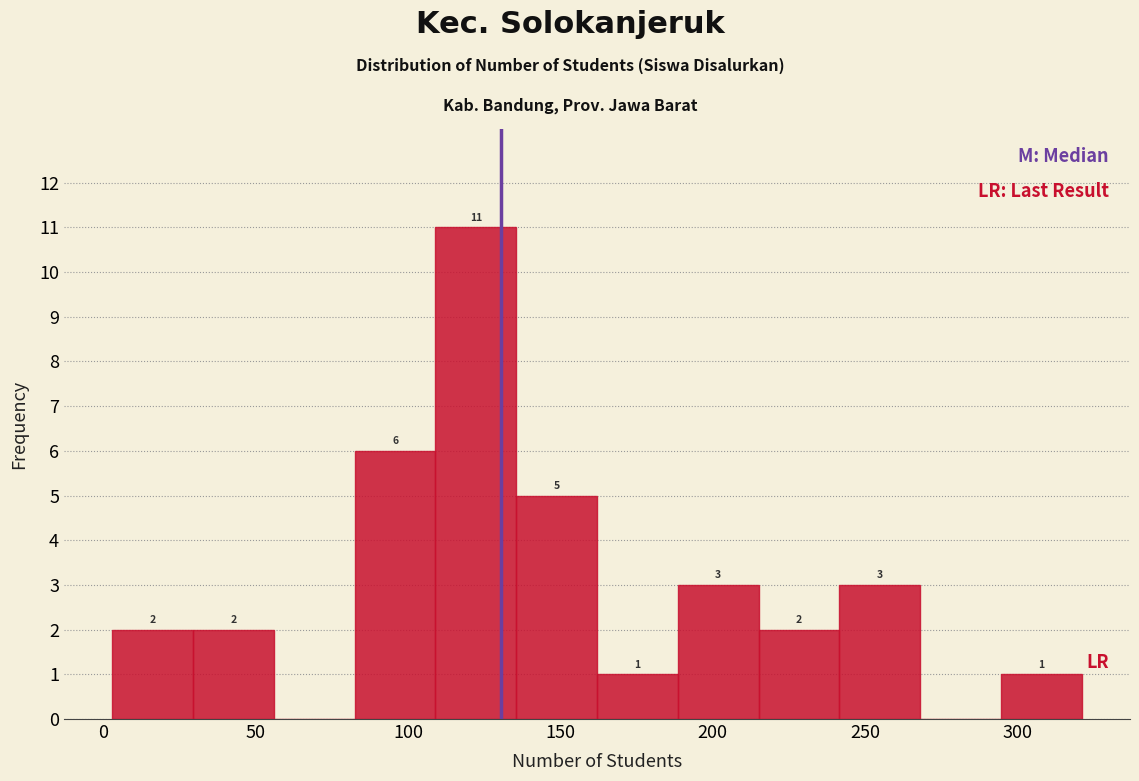

Over which range of the x-axis is the bar tallest?

109.0 to 135.5